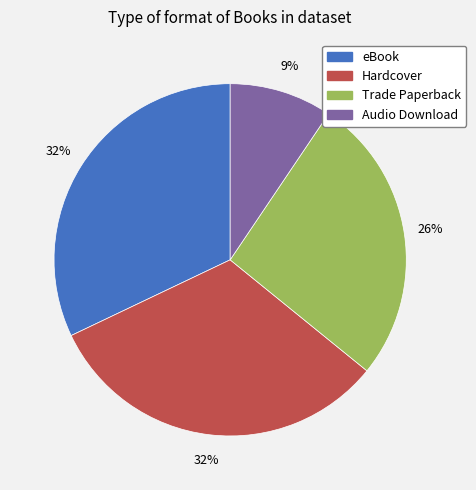

To the nearest percent, what portion does Audio Download represent?

9%